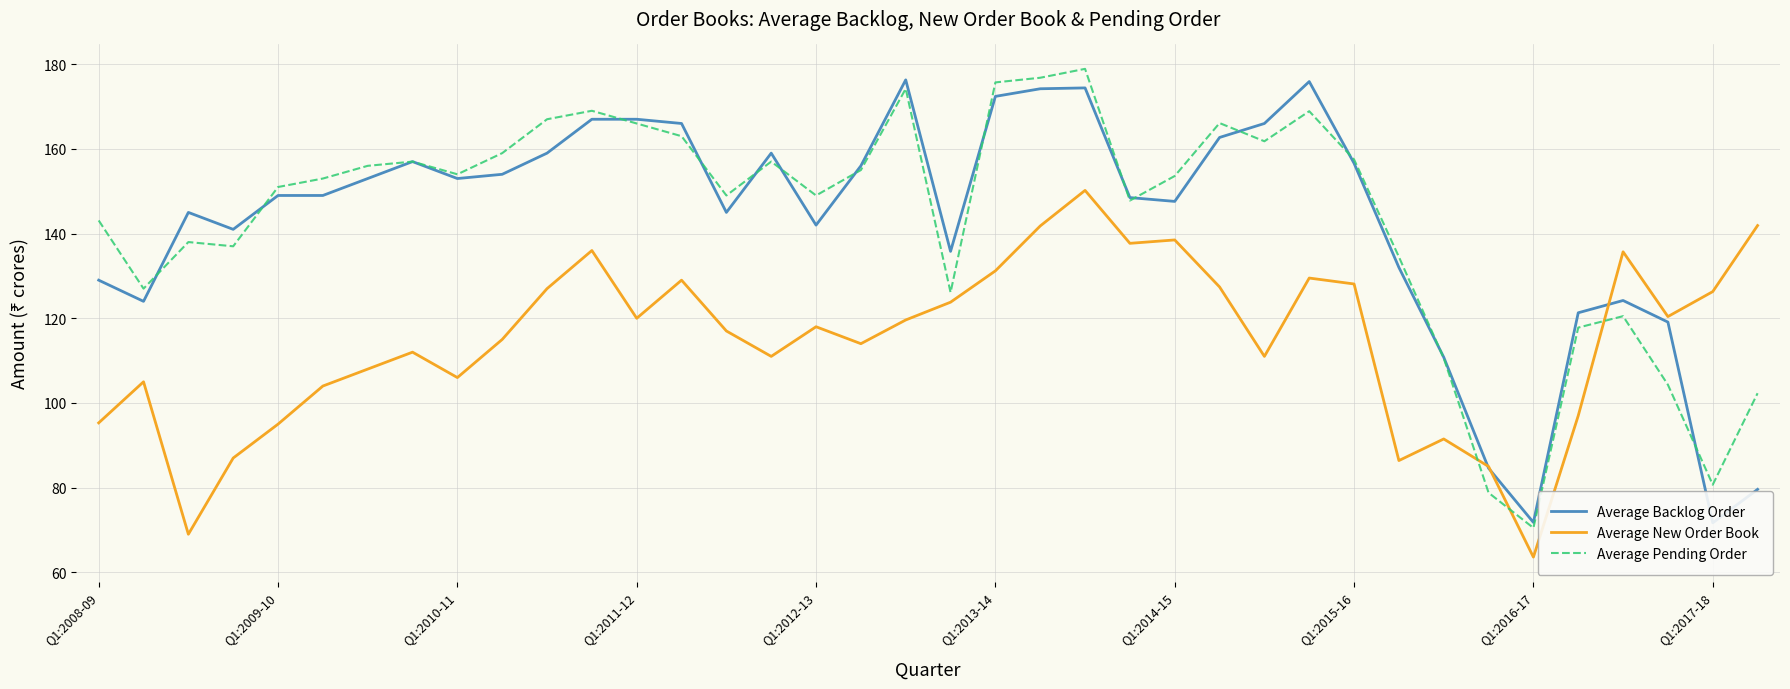

What is the spread (max minus min) of values at 31?

6.2